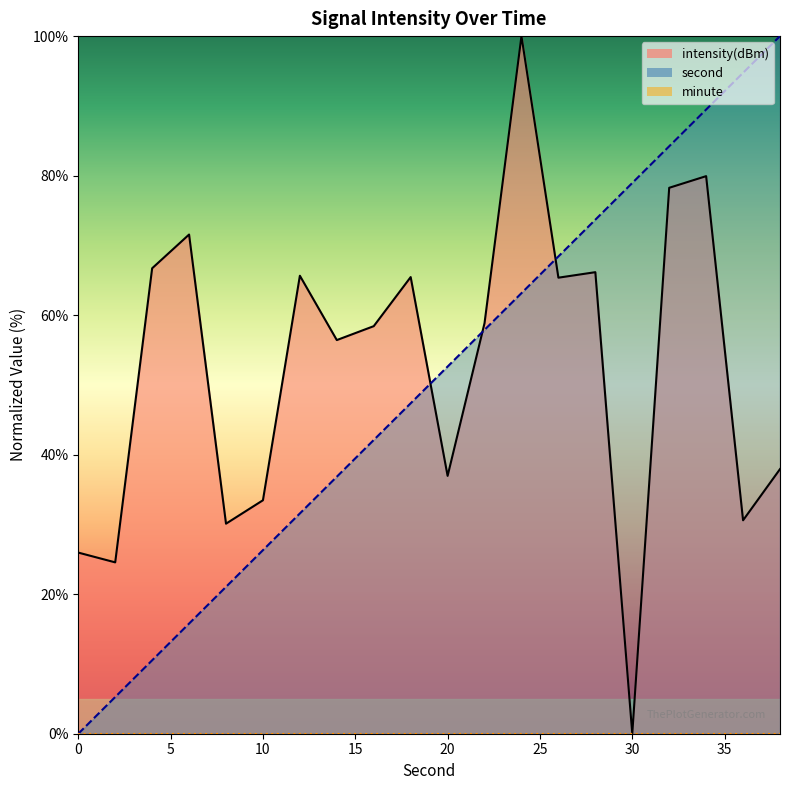

Reading right to left, transcribe all the data shown in this chart.

intensity(dBm): 37.9	30.6	79.9	78.3	0.0	66.2	65.4	100.0	58.9	37.0	65.5	58.4	56.4	65.7	33.5	30.1	71.6	66.7	24.6	26.0
second: 100.0	94.7	89.5	84.2	78.9	73.7	68.4	63.2	57.9	52.6	47.4	42.1	36.8	31.6	26.3	21.1	15.8	10.5	5.3	0.0